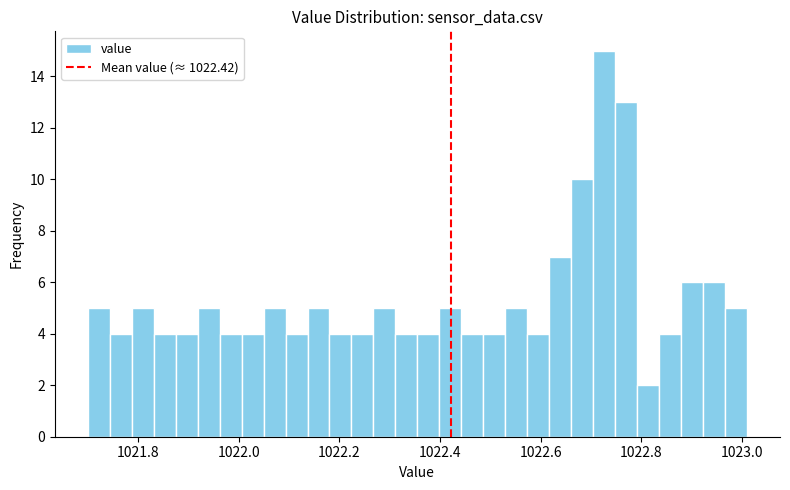

Around what value on the x-axis is the tallest bar? Give the approximate position of its centre, as read against the axis.

1022.72